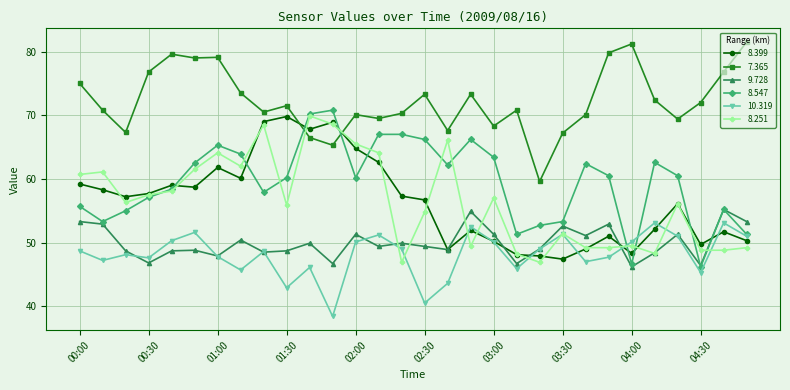

True or false: 7.365 and 8.251 intersect in this chart.

True